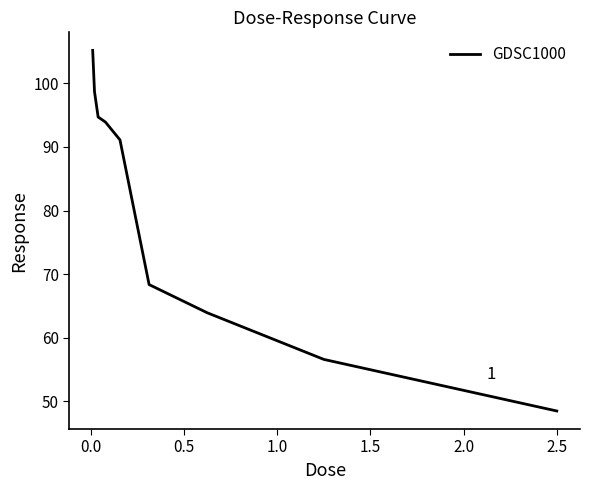

What is the minimum value shown in the chart?

48.5